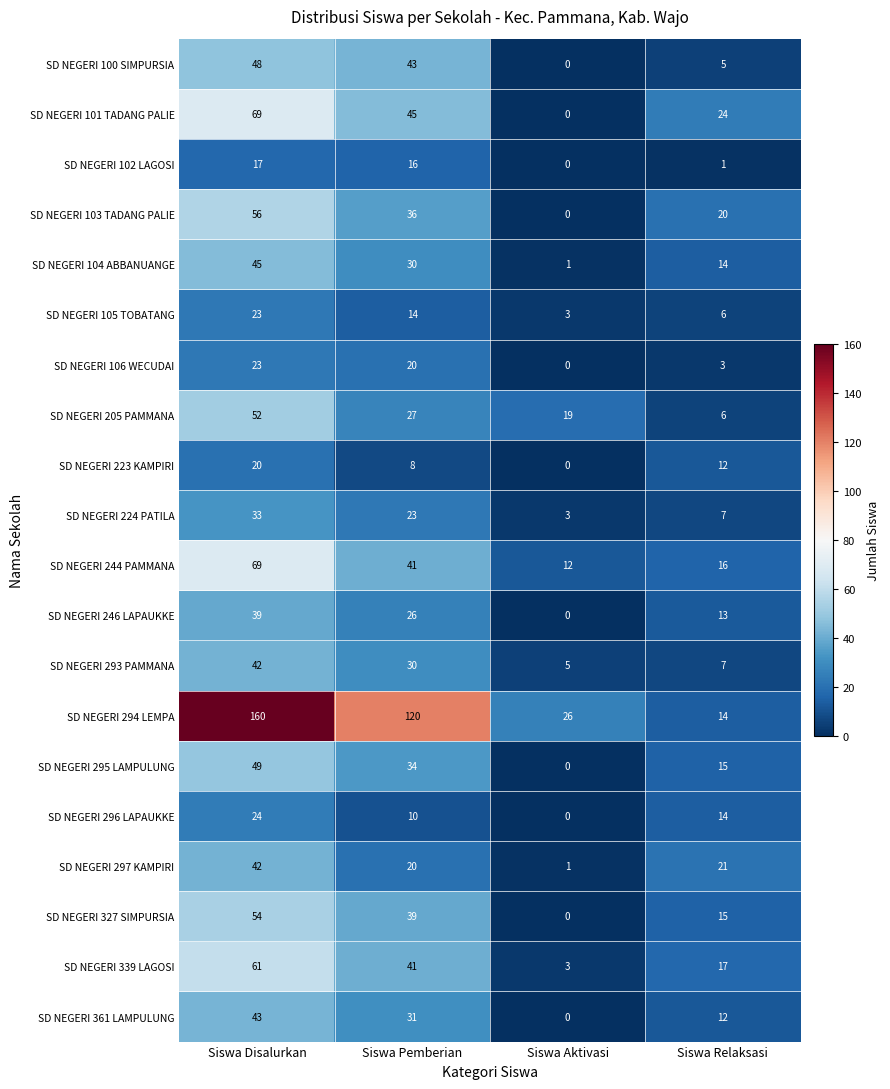

Which series has the largest total across all categories?

SD NEGERI 294 LEMPA